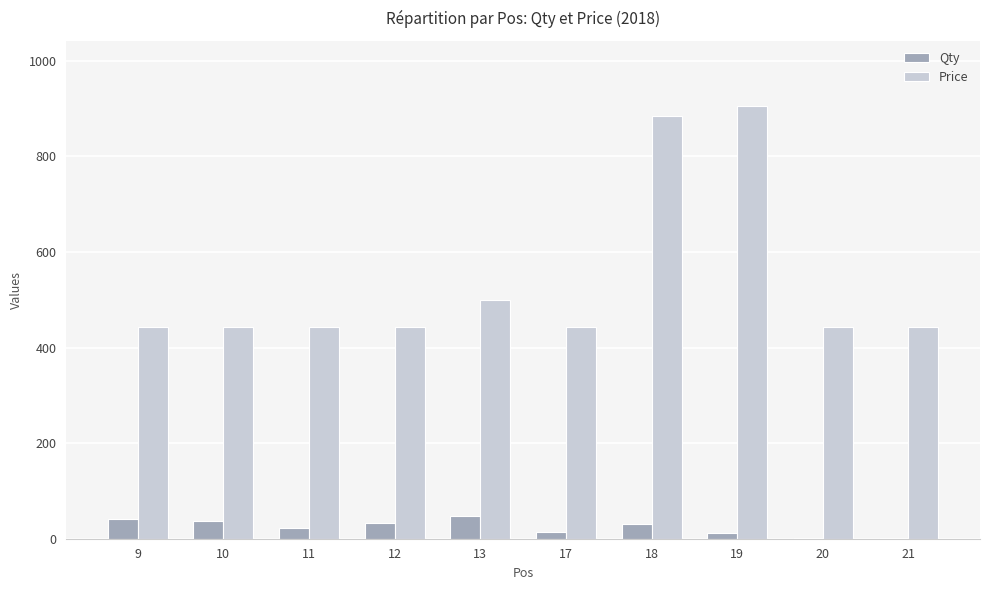

How many groups of bars are there?

10